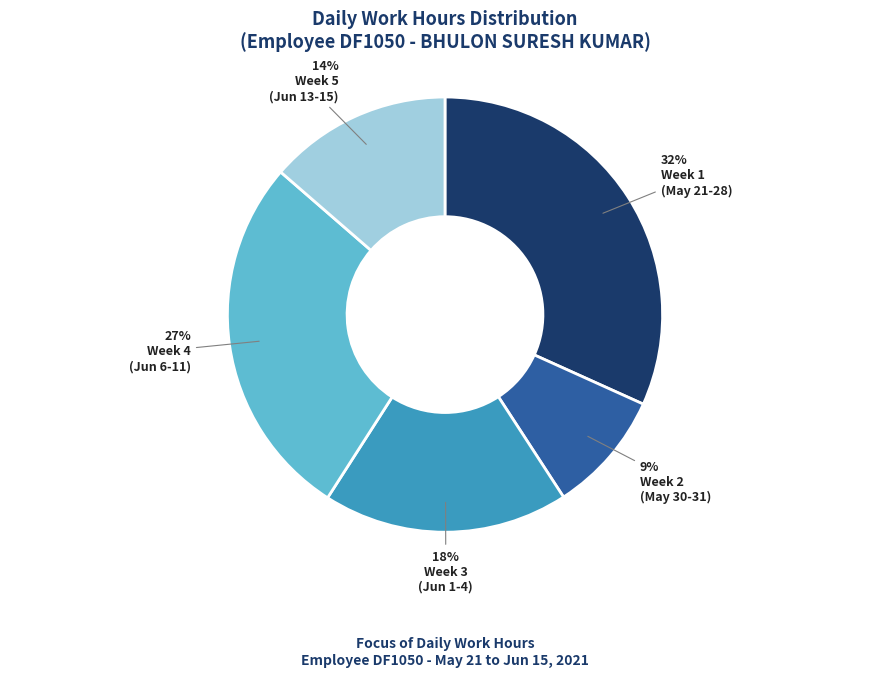

To the nearest percent, what is the average slice percentage?

20%